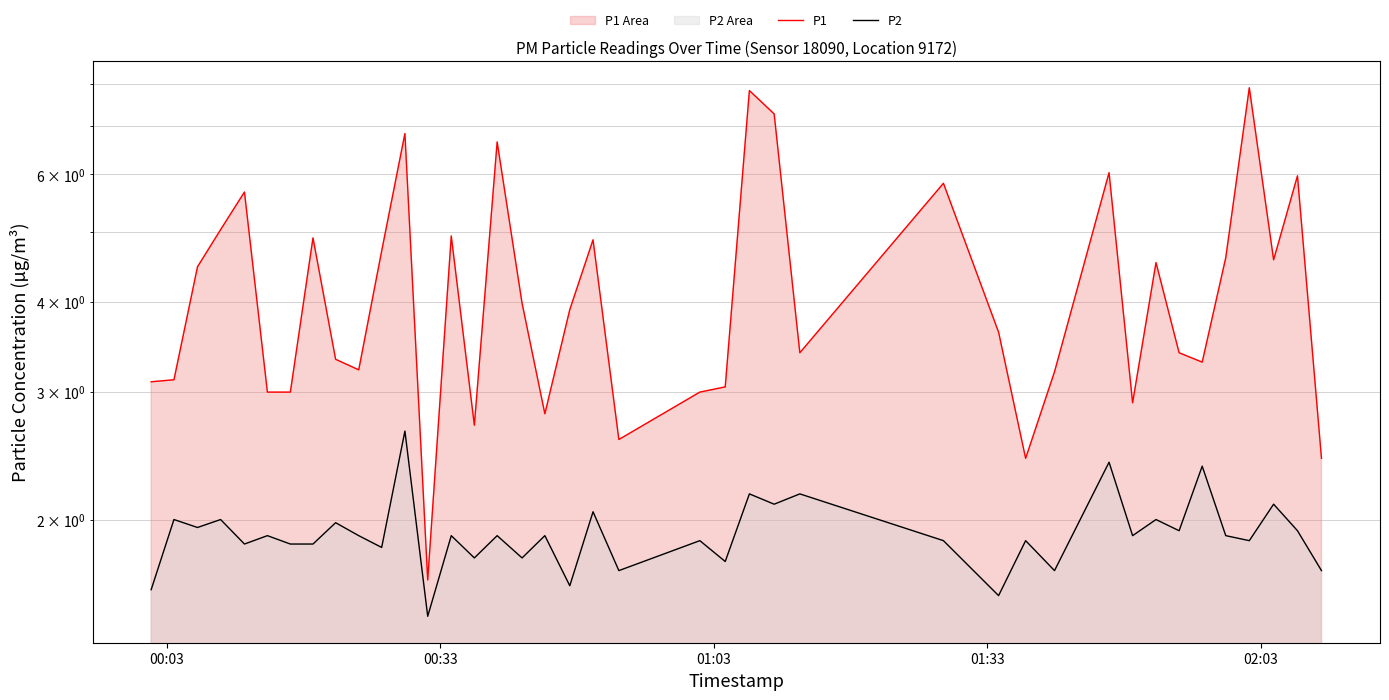

What is the greatest value displayed?

7.9